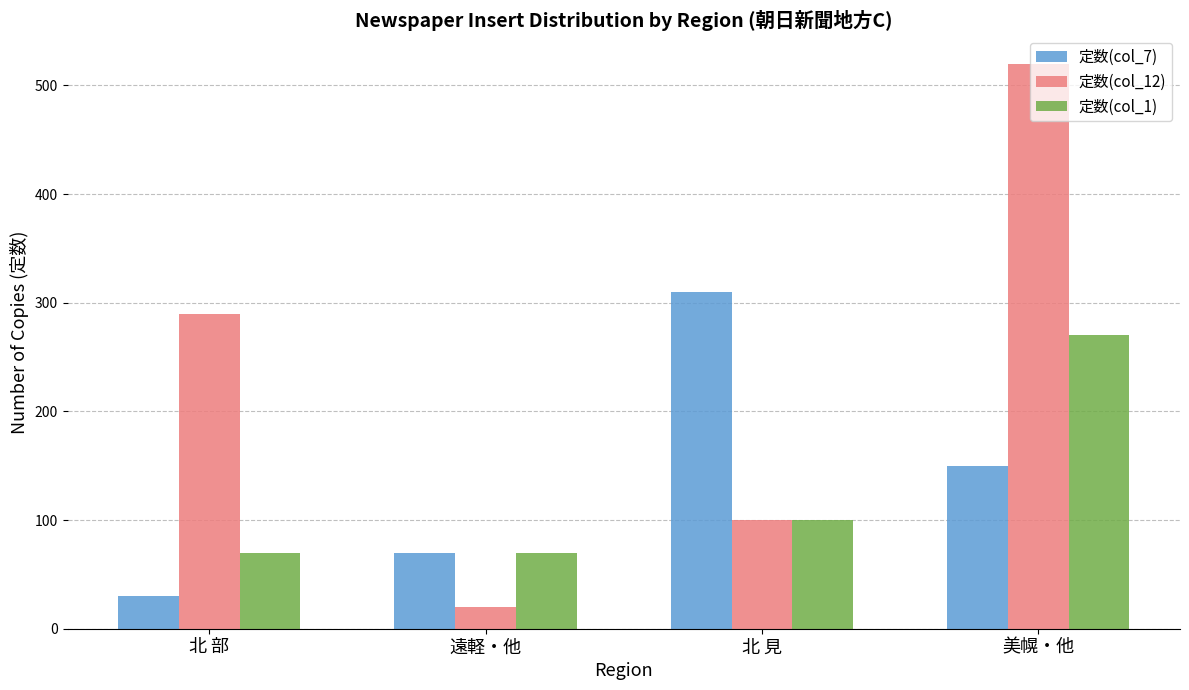

Count the number of data series in this chart.

3